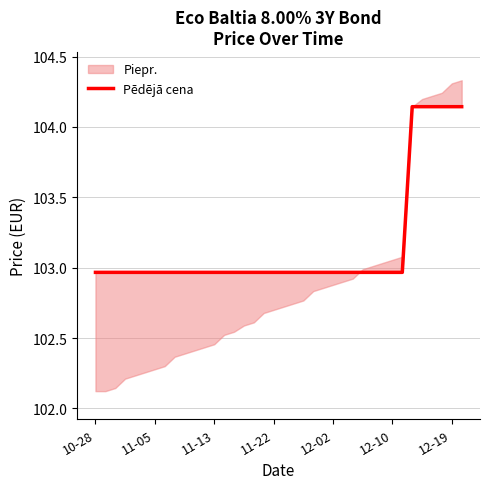

Between 32 and 35, which is larger?

32